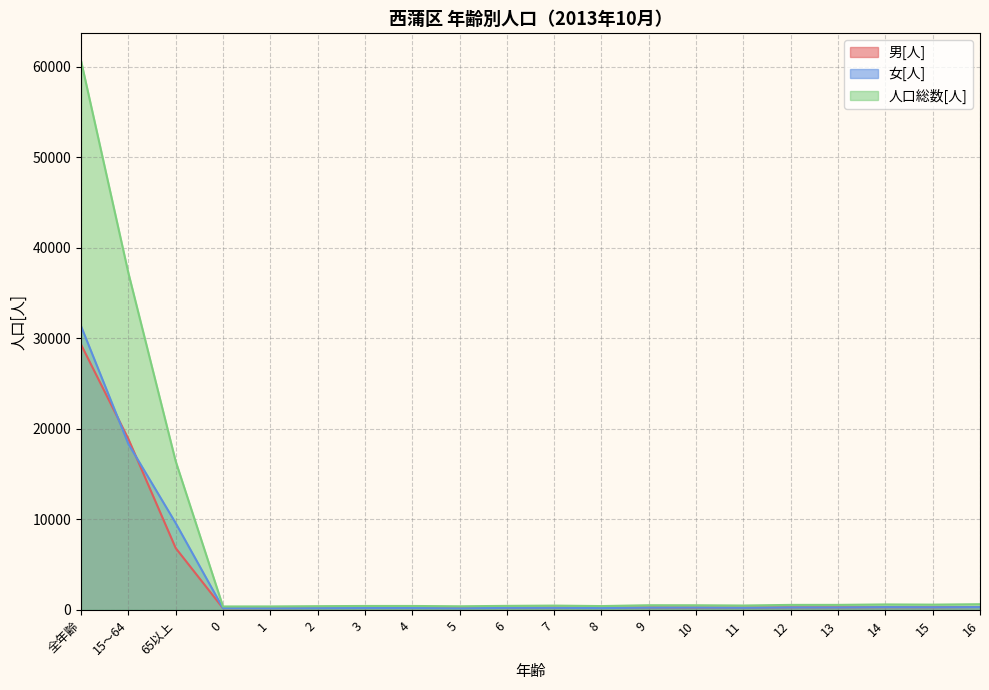

Which series has the largest total across all categories?

人口総数[人]